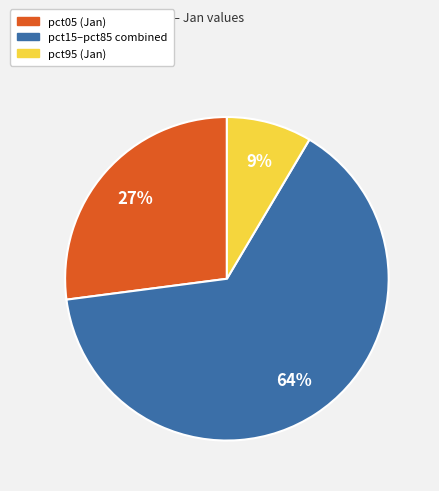

To the nearest percent, what is the average slice percentage?

33%